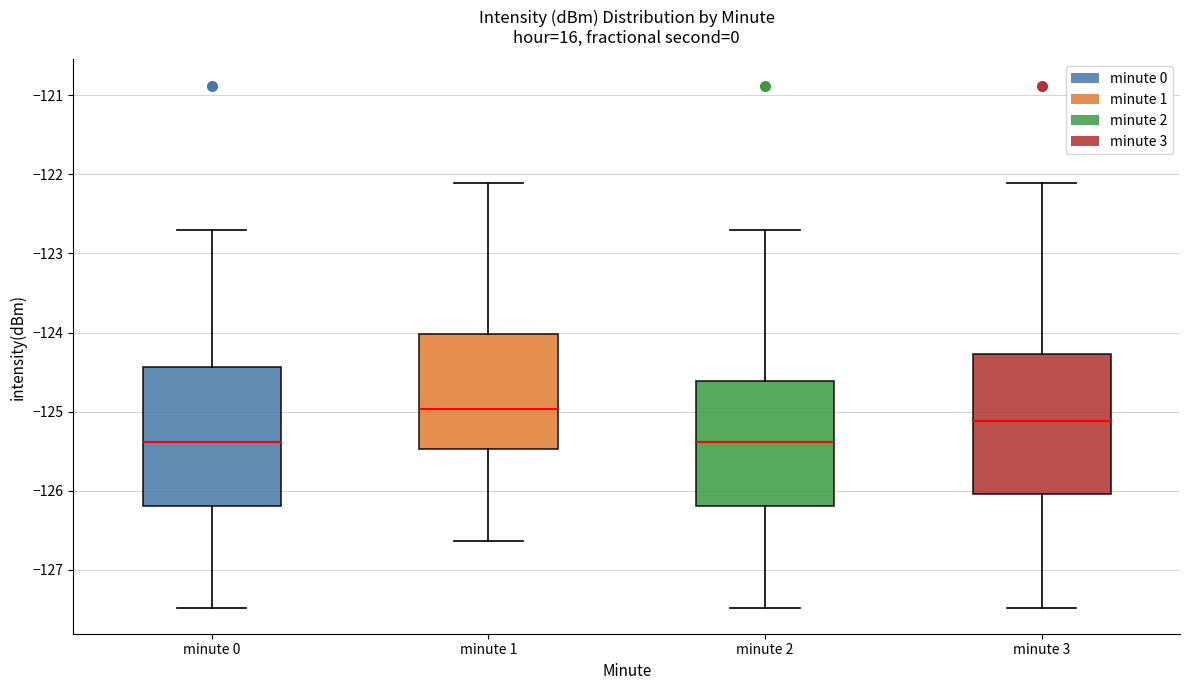

Which box's median line is the highest?

minute 1